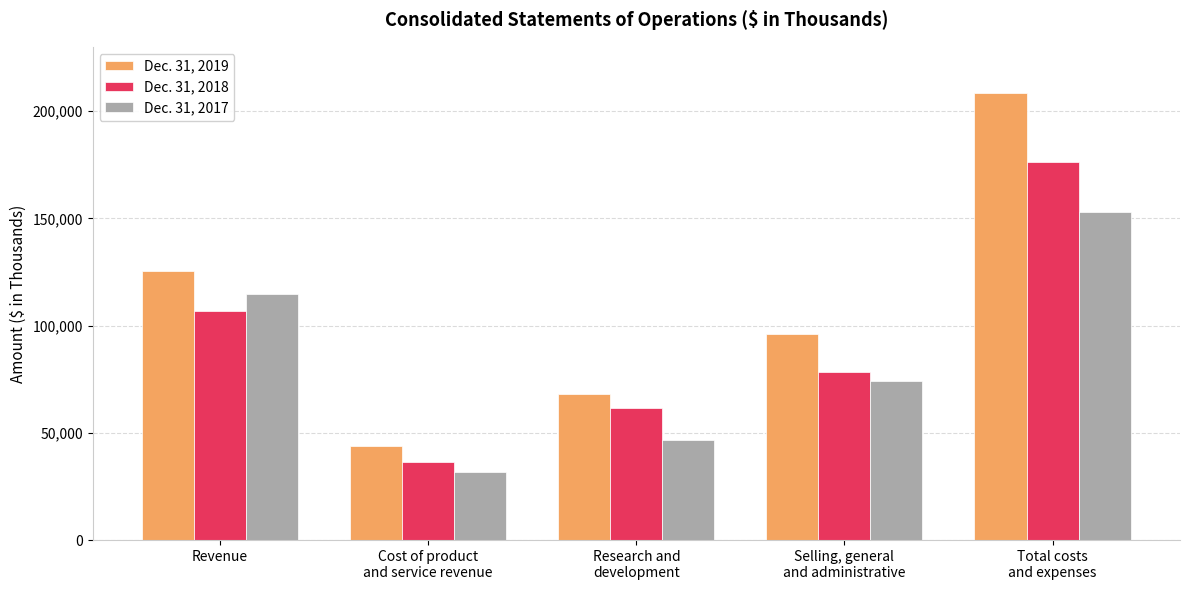

What is the total value across all series at Total costs
and expenses?

537496